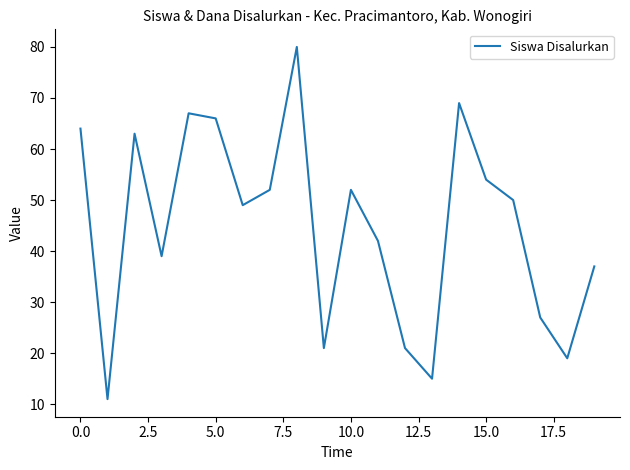

What is the maximum value shown in the chart?

80